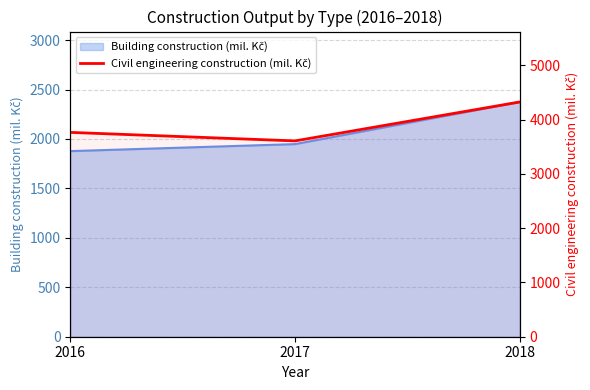

Where does the data first go above 3763?

2018